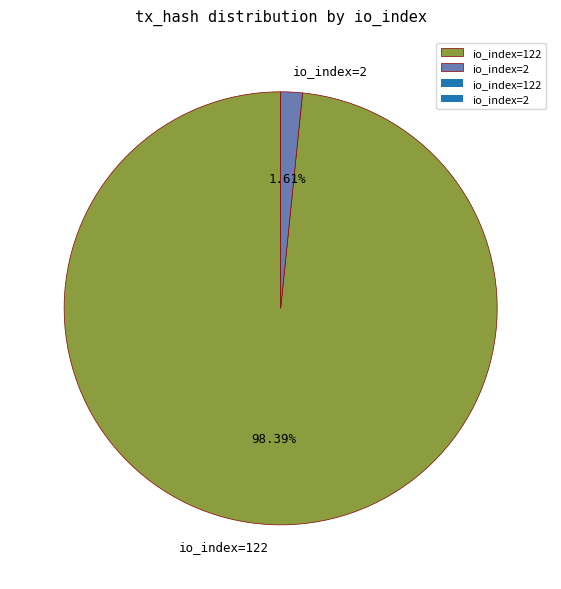

Is it true that io_index=2 is 2% of the pie?

True